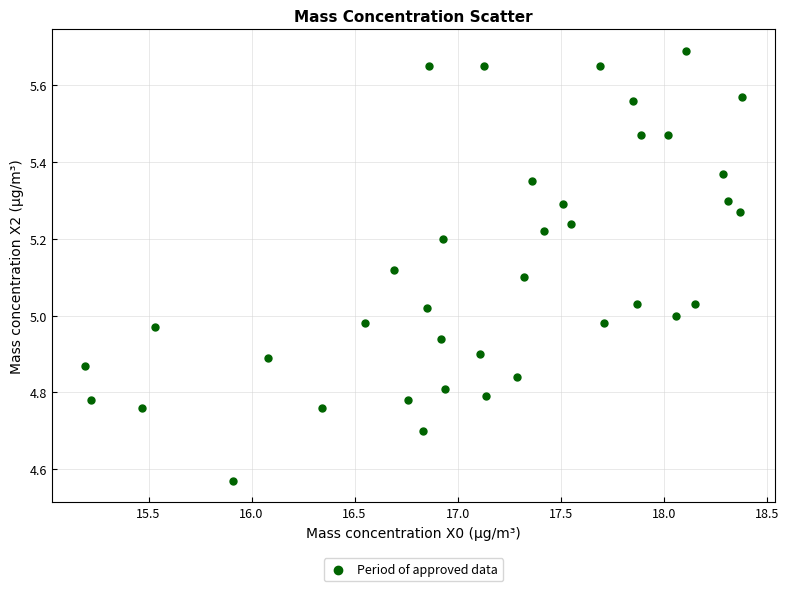

What is the range of Y values (max minus min)?

1.1